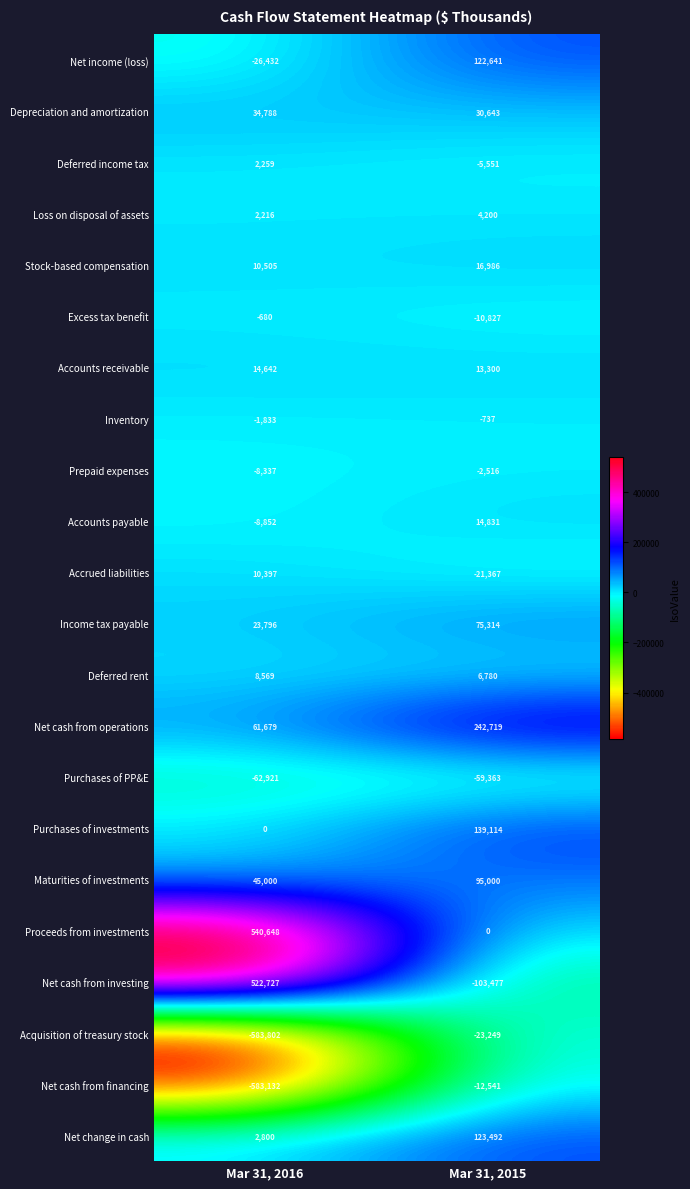

Between Mar 31, 2016 and Mar 31, 2015, which series saw the biggest shift?

Net cash from investing